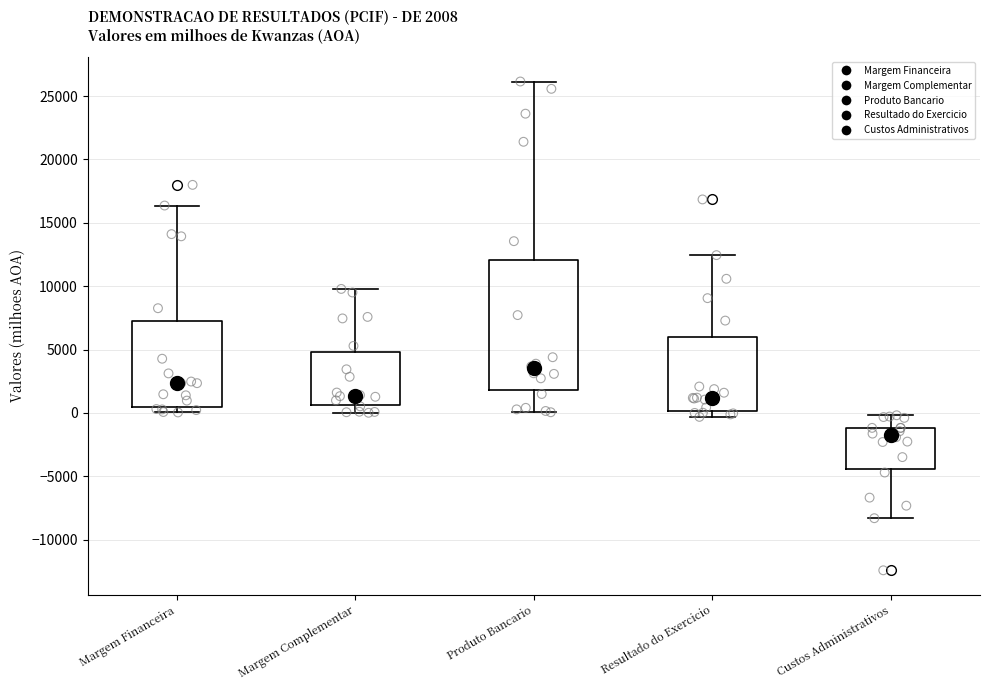

Comparing the boxes themselves (not the whiskers), which one is the tallest?

Produto Bancario